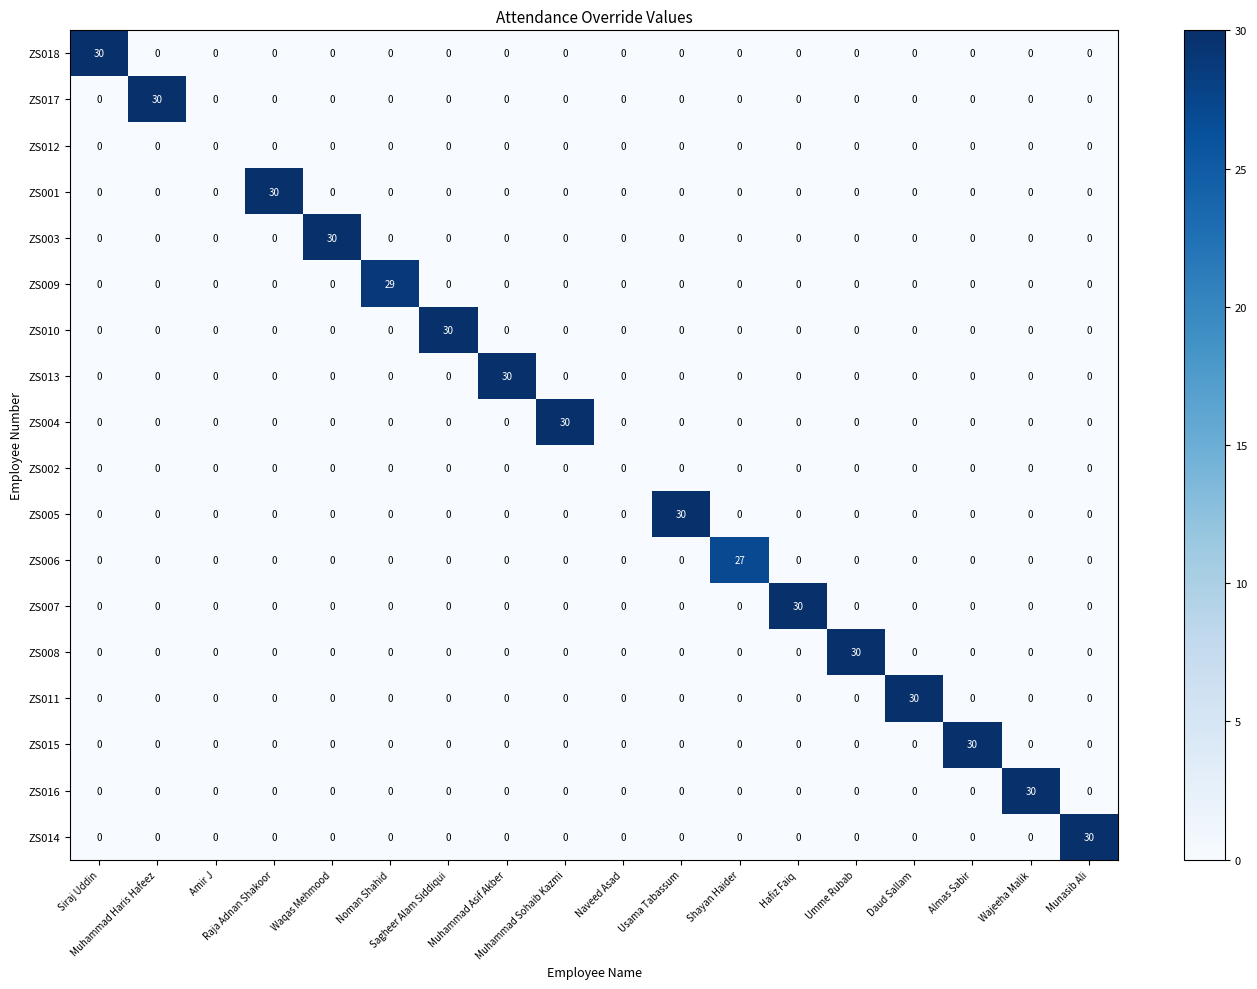

What is the maximum value for ZS004?

30